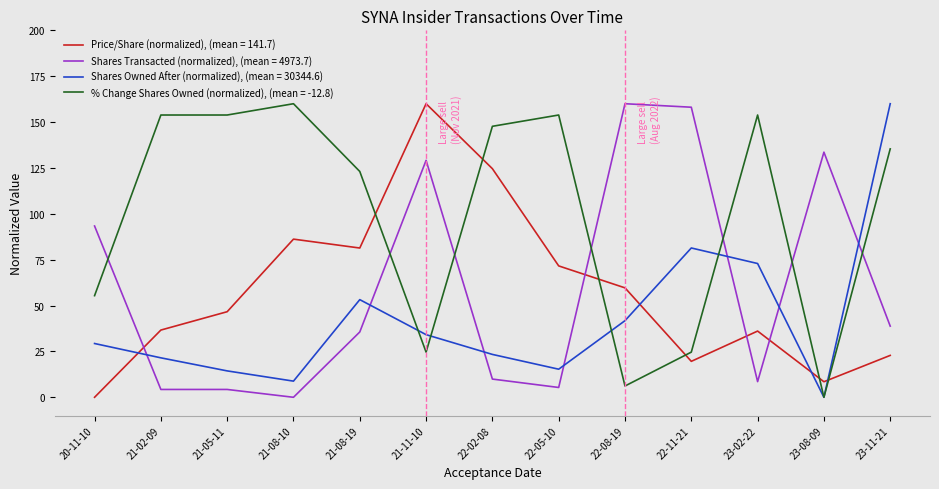

Is it true that % Change Shares Owned (normalized), (mean = -12.8) equals 21.9 at 20-11-10?

False